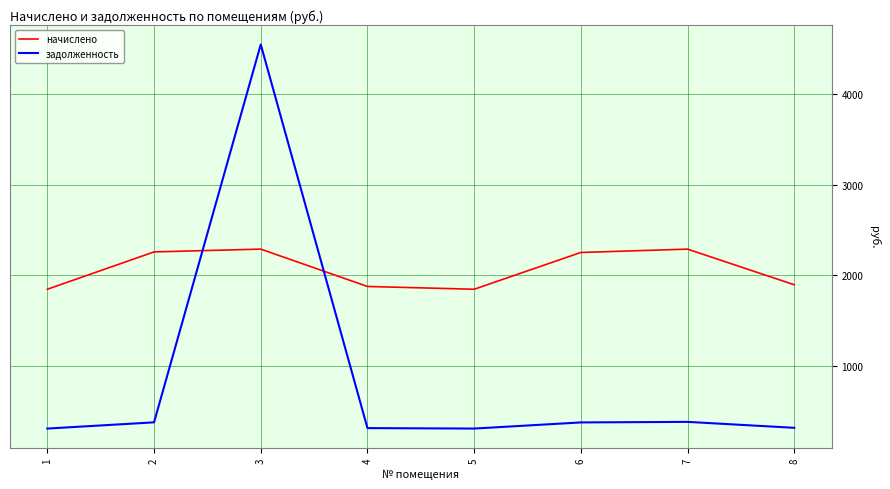

What is the average value of the начислено series?

2070.0